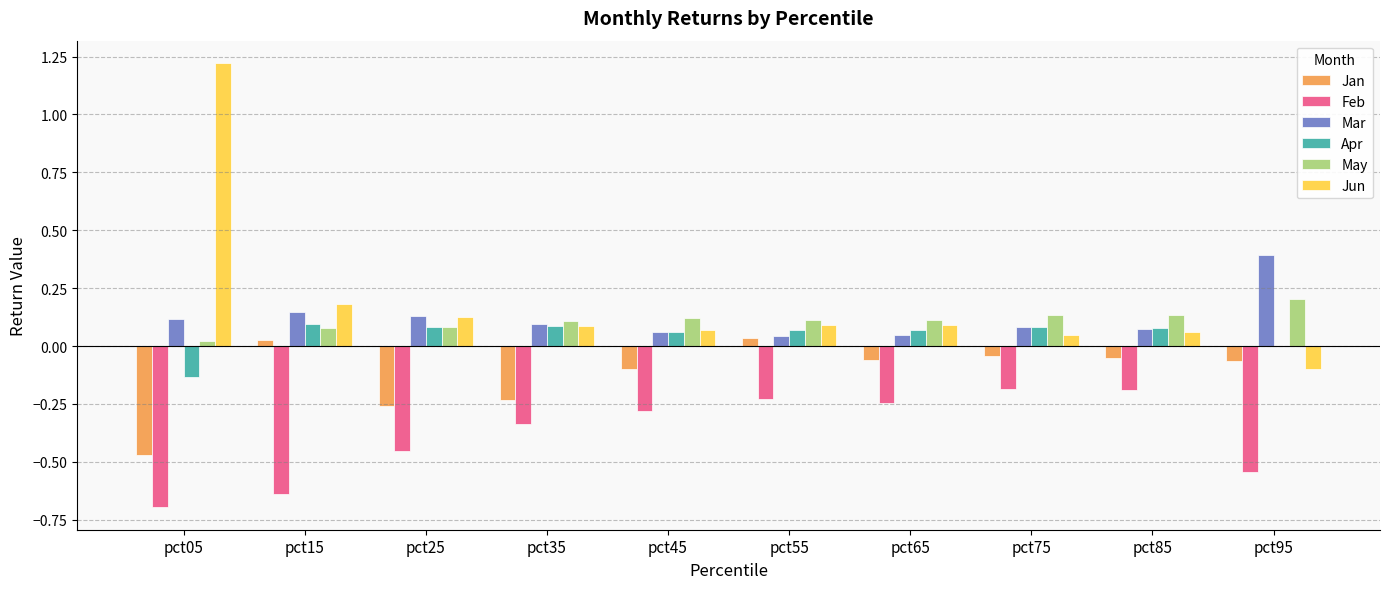

Between pct05 and pct25, which series saw the biggest shift?

Jun